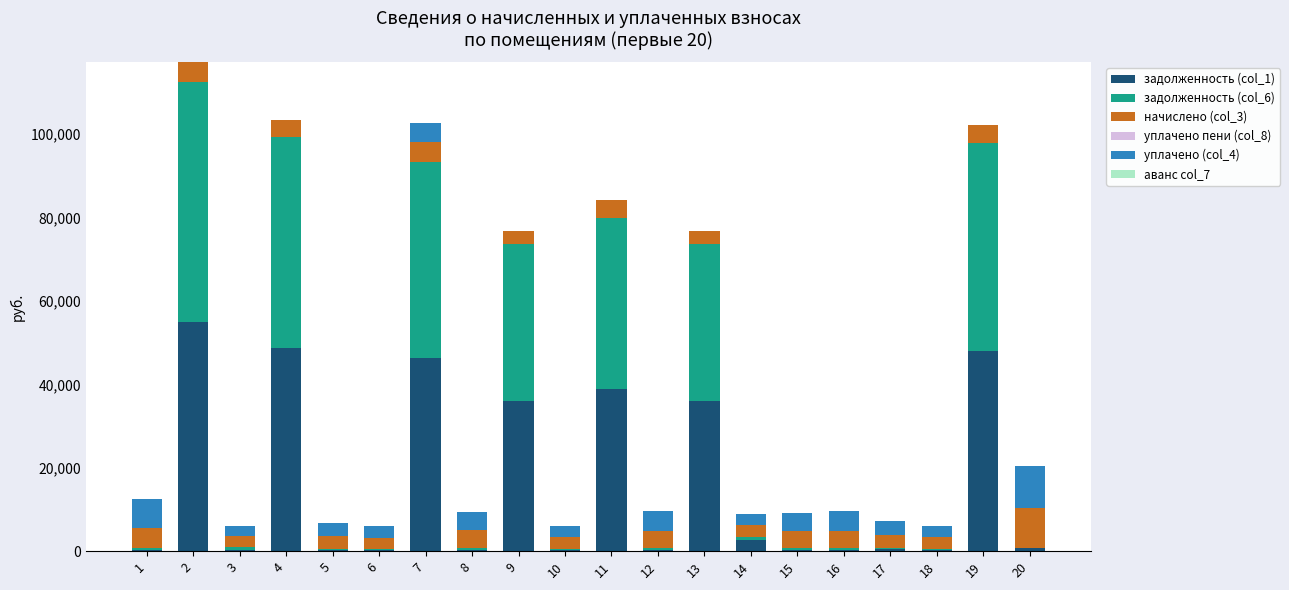

Are the bars grouped side by side (vs. stacked)?

No